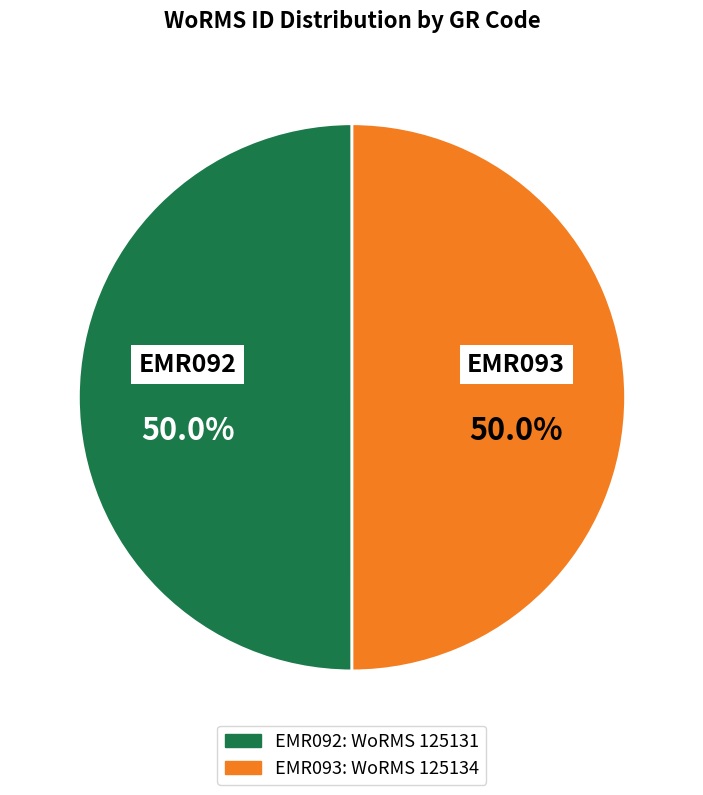

What percentage is NOT represented by EMR092?

50.0%